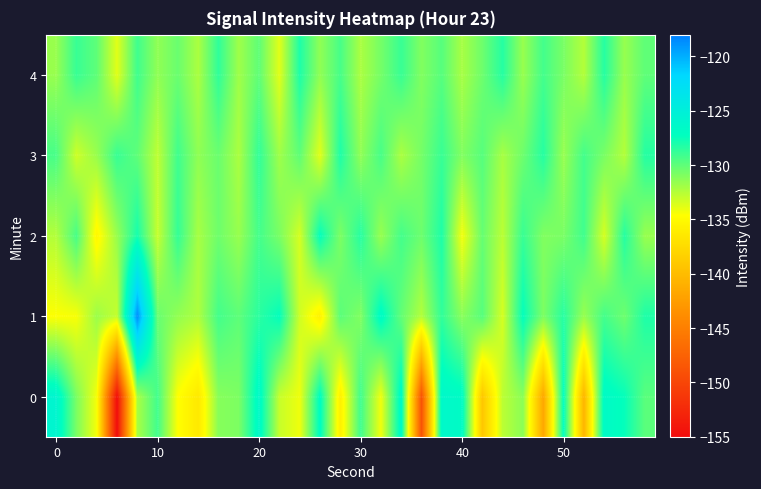

List the series in order of their peak value, highest first.

1, 0, 2, 3, 4